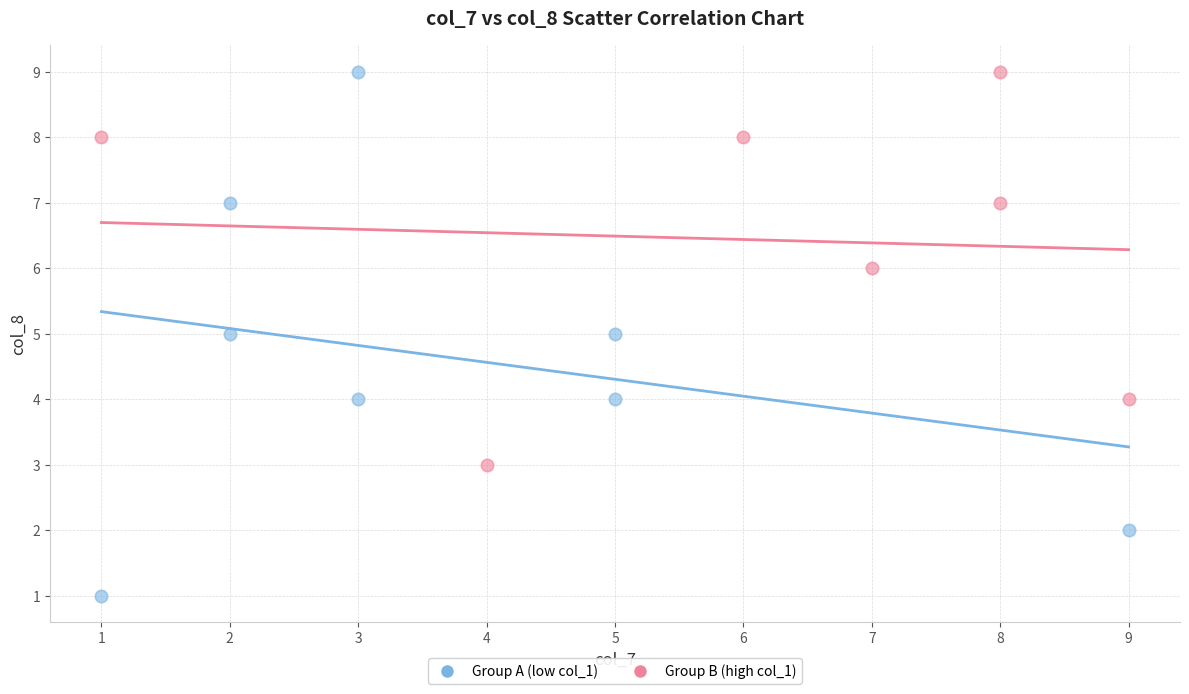

Which series has the widest spread of Y values?

Group A (low col_1)